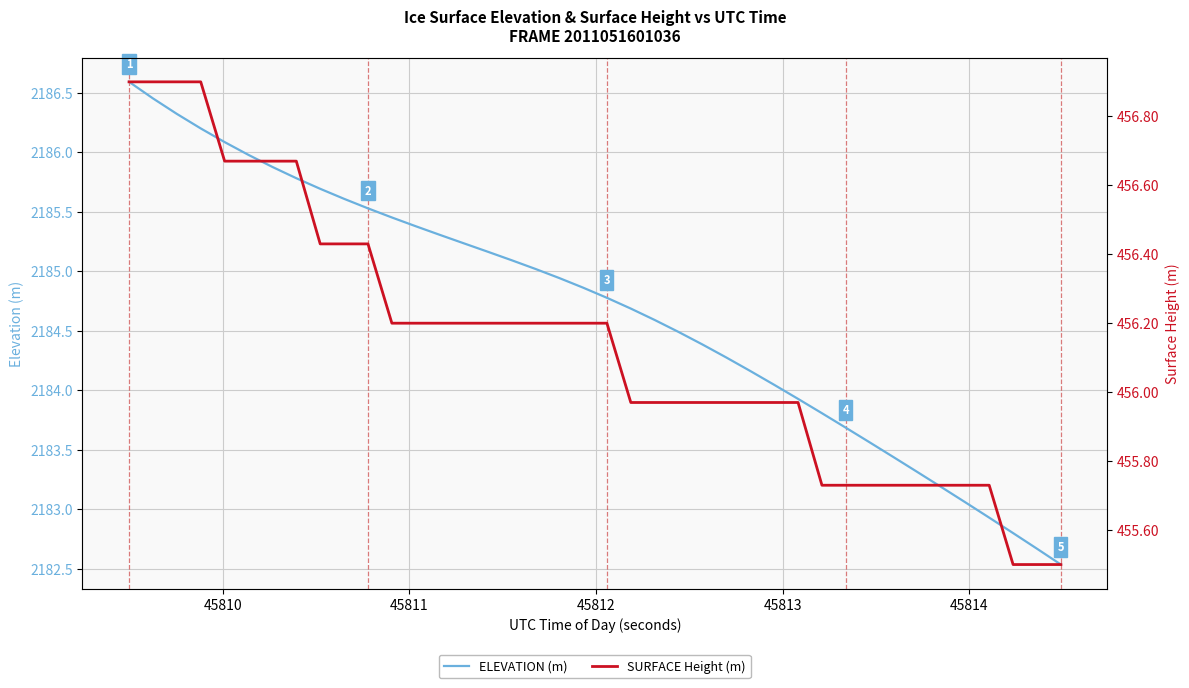

What is the maximum value for ELEVATION (m)?

2186.6